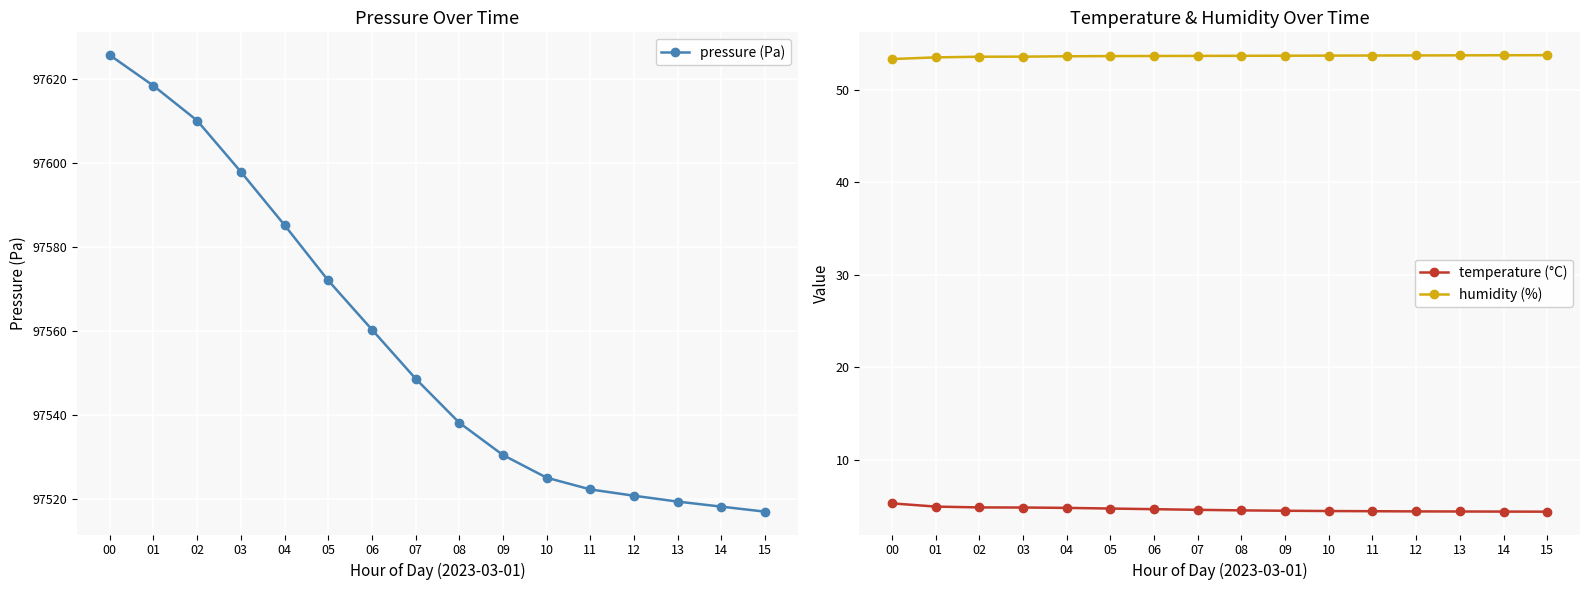

What is the average value of the pressure (Pa) series?

97556.9